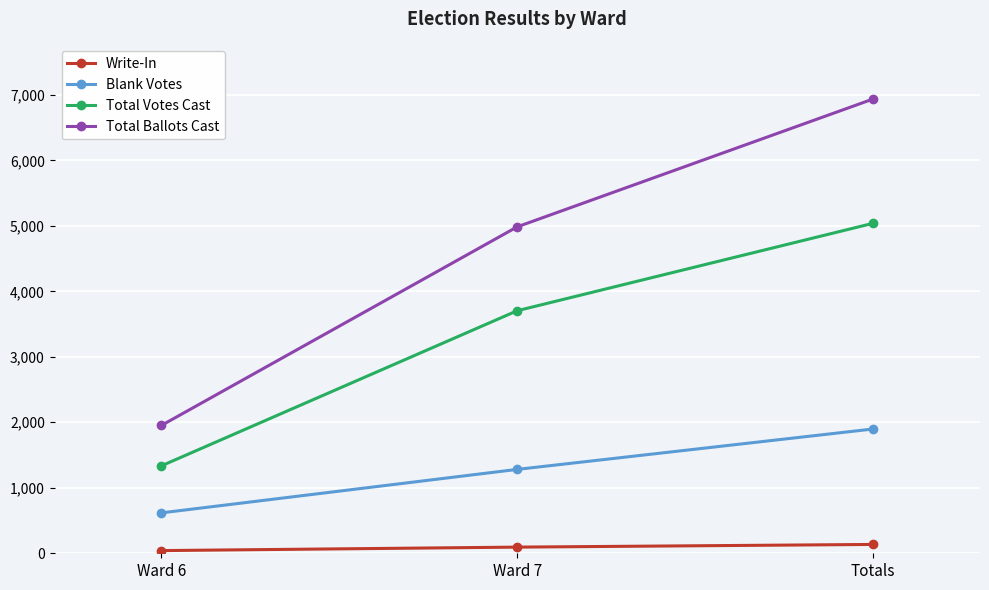

How many distinct data groups are displayed?

4